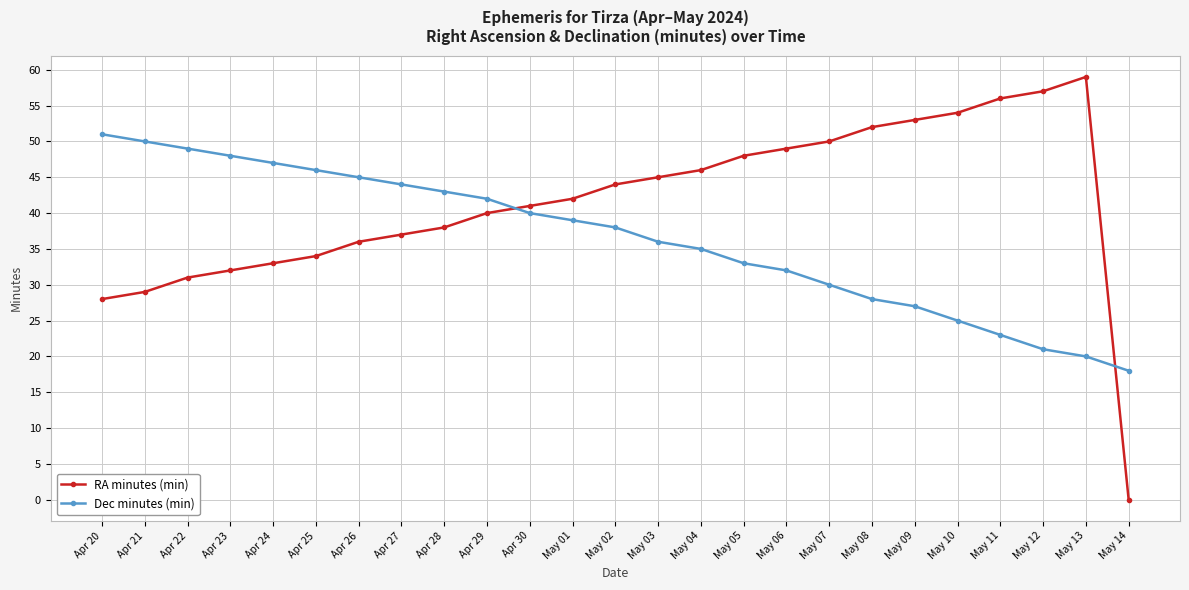

True or false: Dec minutes (min) has a value of 64 at May 01.

False